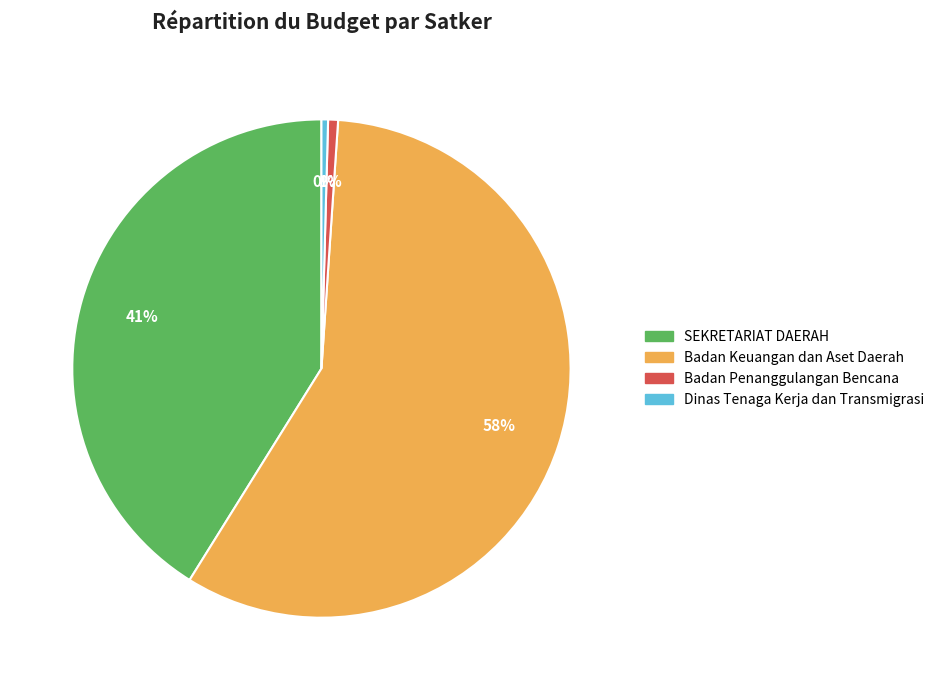

Is there any slice that represents more than half of the pie?

Yes